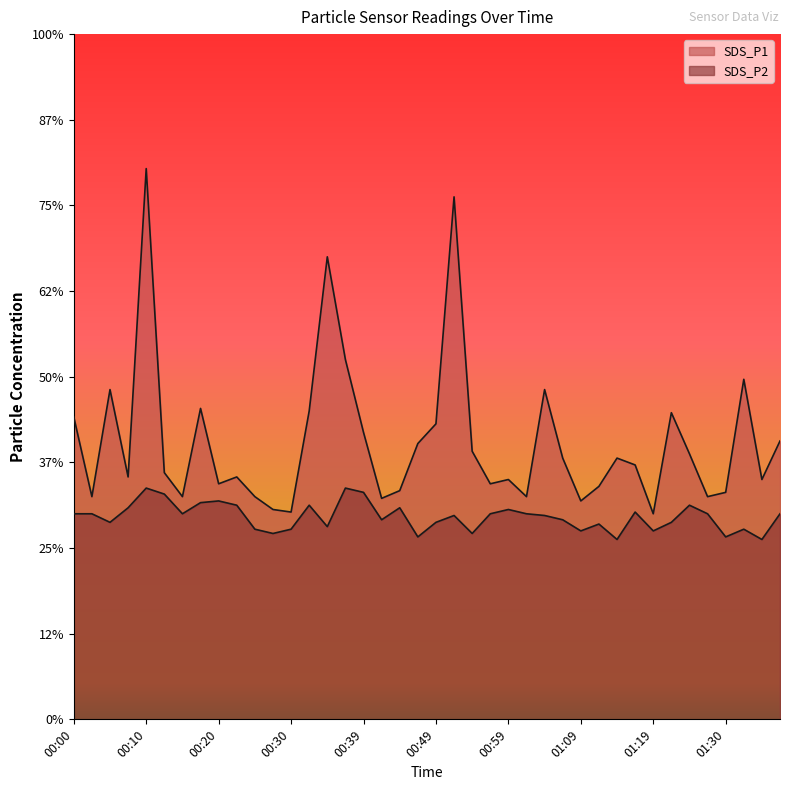

How many lines are shown in the chart?

2